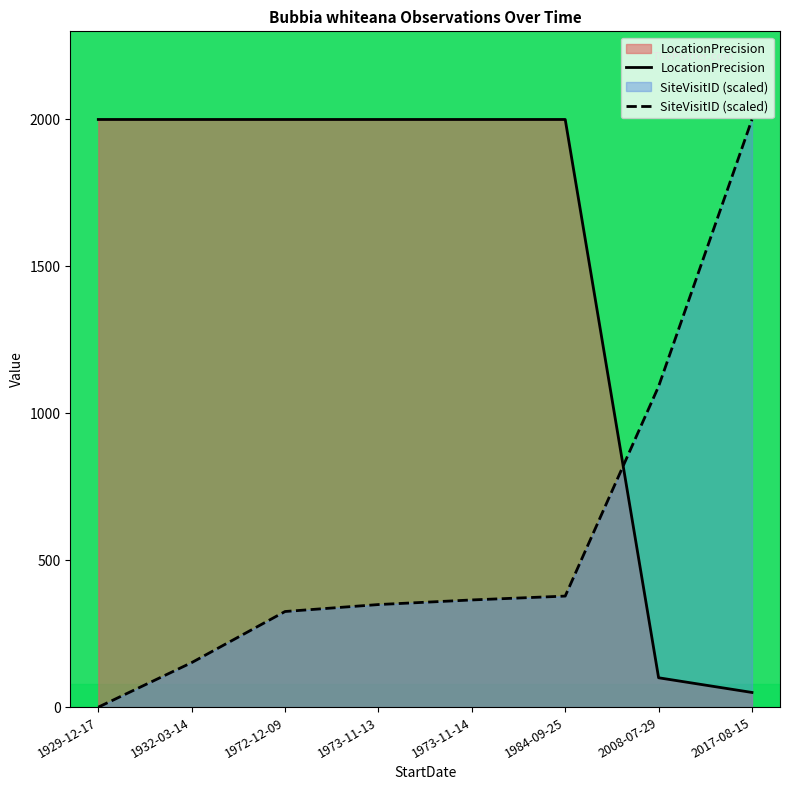

True or false: SiteVisitID and LocationPrecision cross at least once.

True